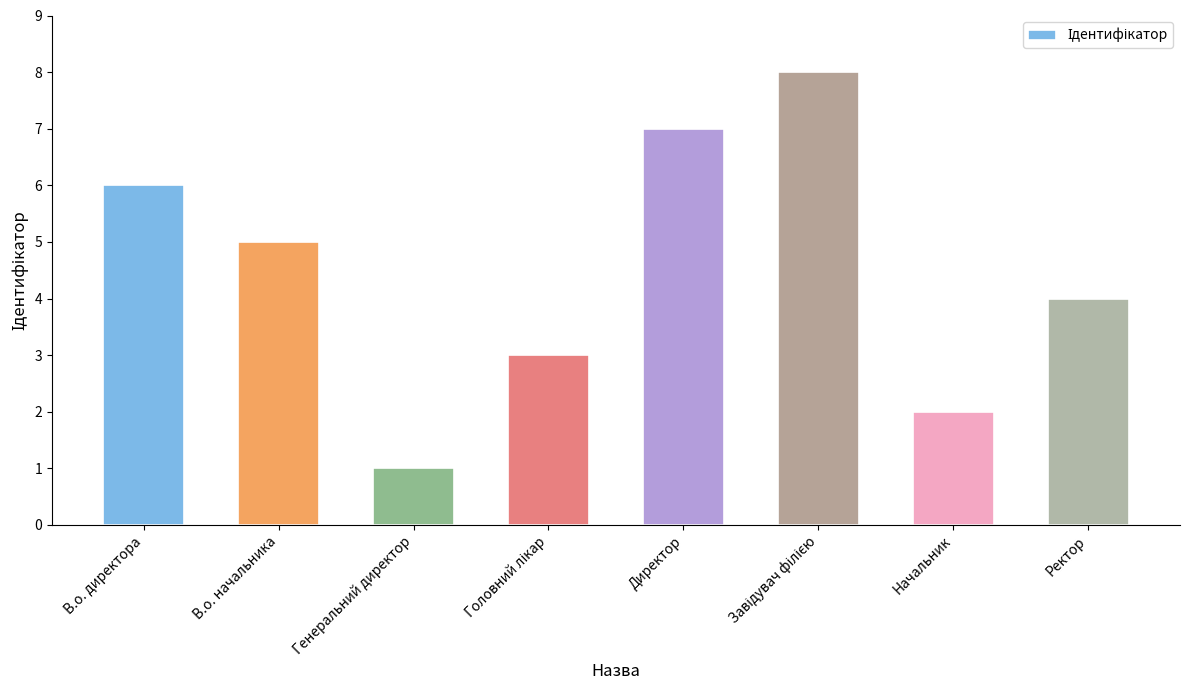

What is the maximum value shown in the chart?

8